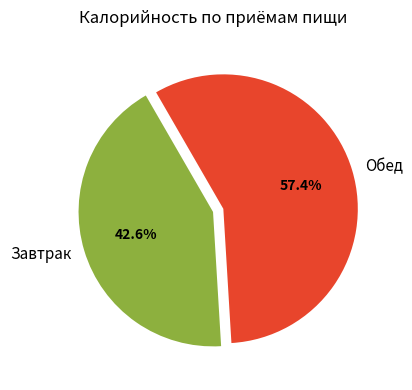

Which category has the biggest portion of the pie?

Обед